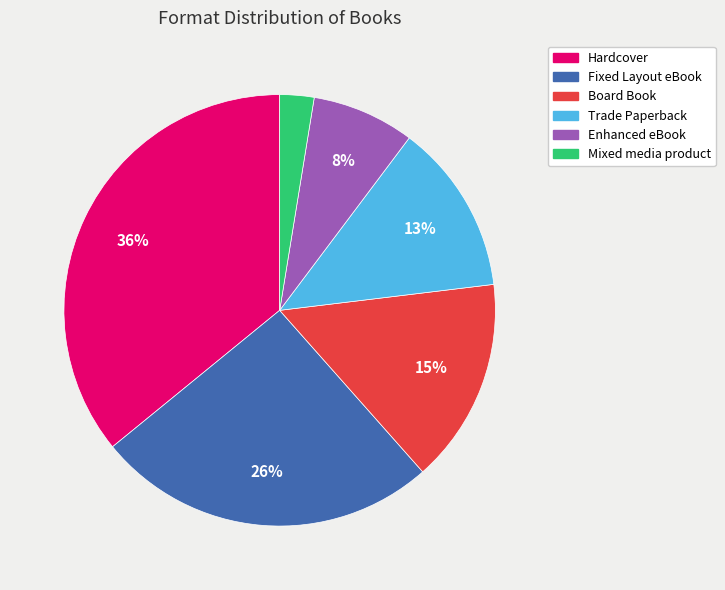

Is the sum of Trade Paperback and Enhanced eBook greater than half?

No